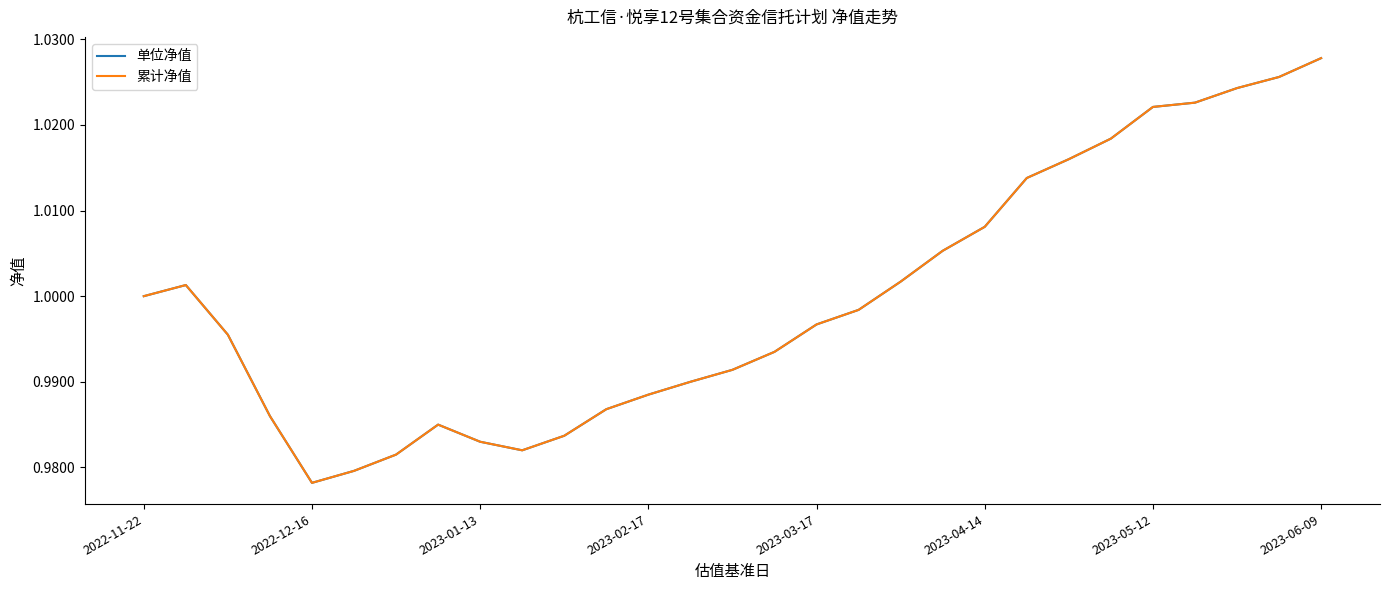

Is this an area chart (filled region under the line)?

No